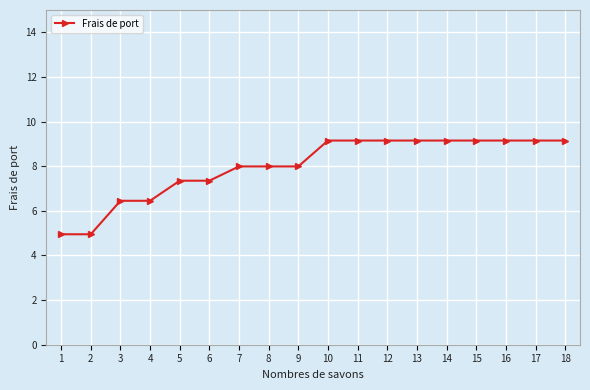

What is the sum of the values at 11 and 5?

16.5